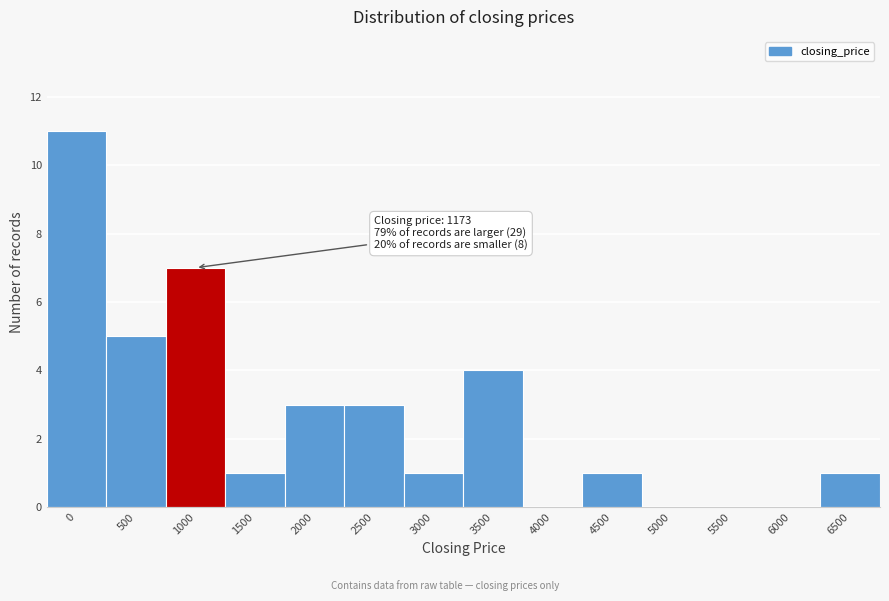

Reading left to right, transcribe all the data shown in this chart.

0=11	500=5	1000=7	1500=1	2000=3	2500=3	3000=1	3500=4	4000=0	4500=1	5000=0	5500=0	6000=0	6500=1